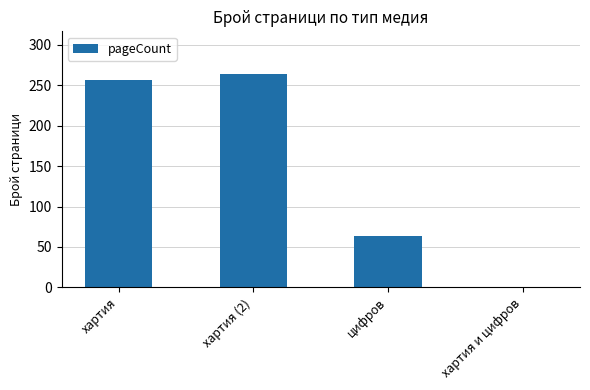

What is the change in value from цифров to хартия и цифров?

-64